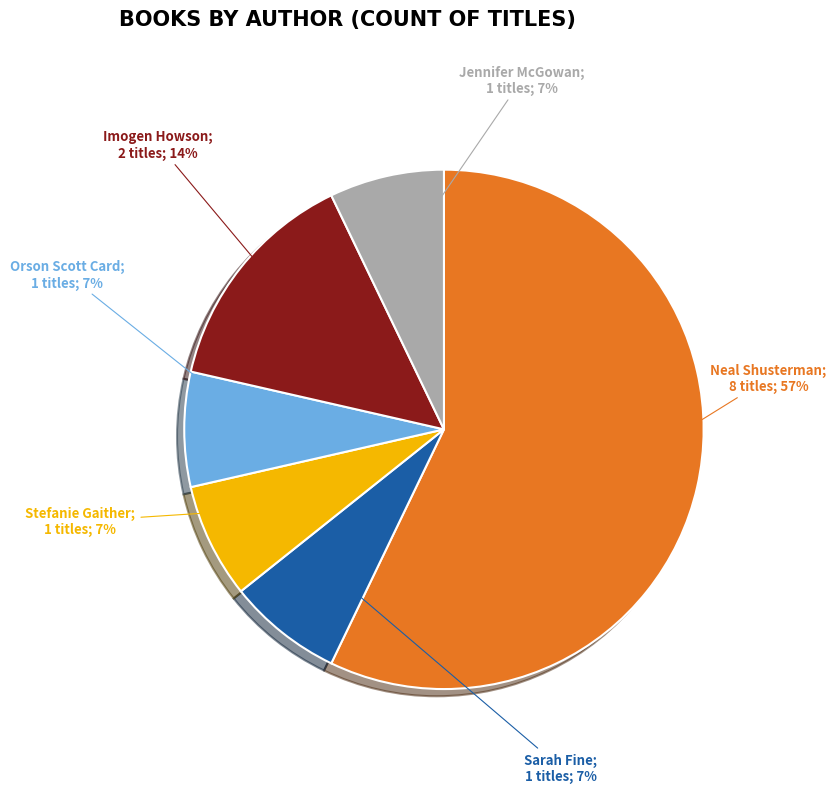

How many segments does this pie chart have?

6